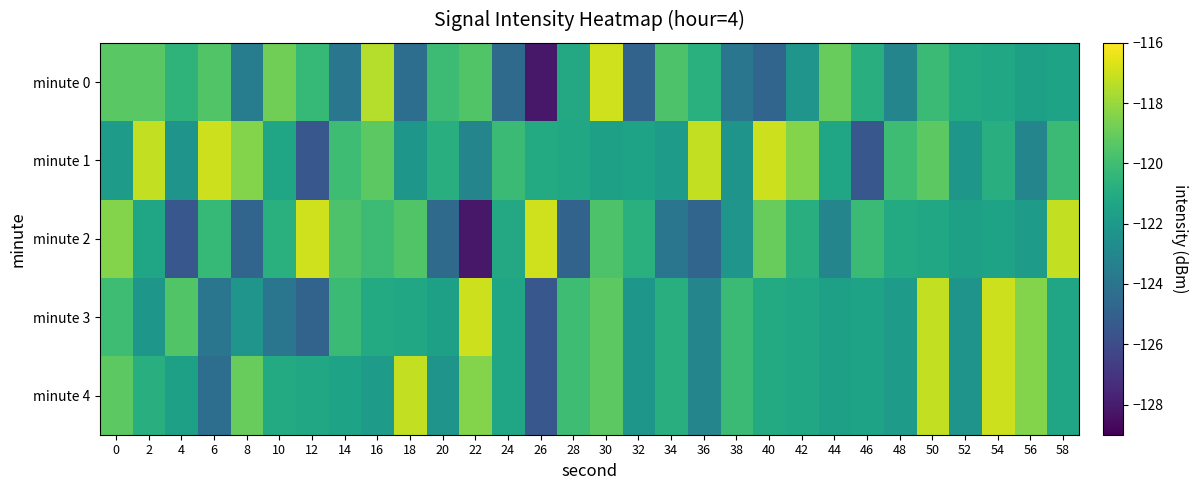

Count the number of categories in the chart.

30